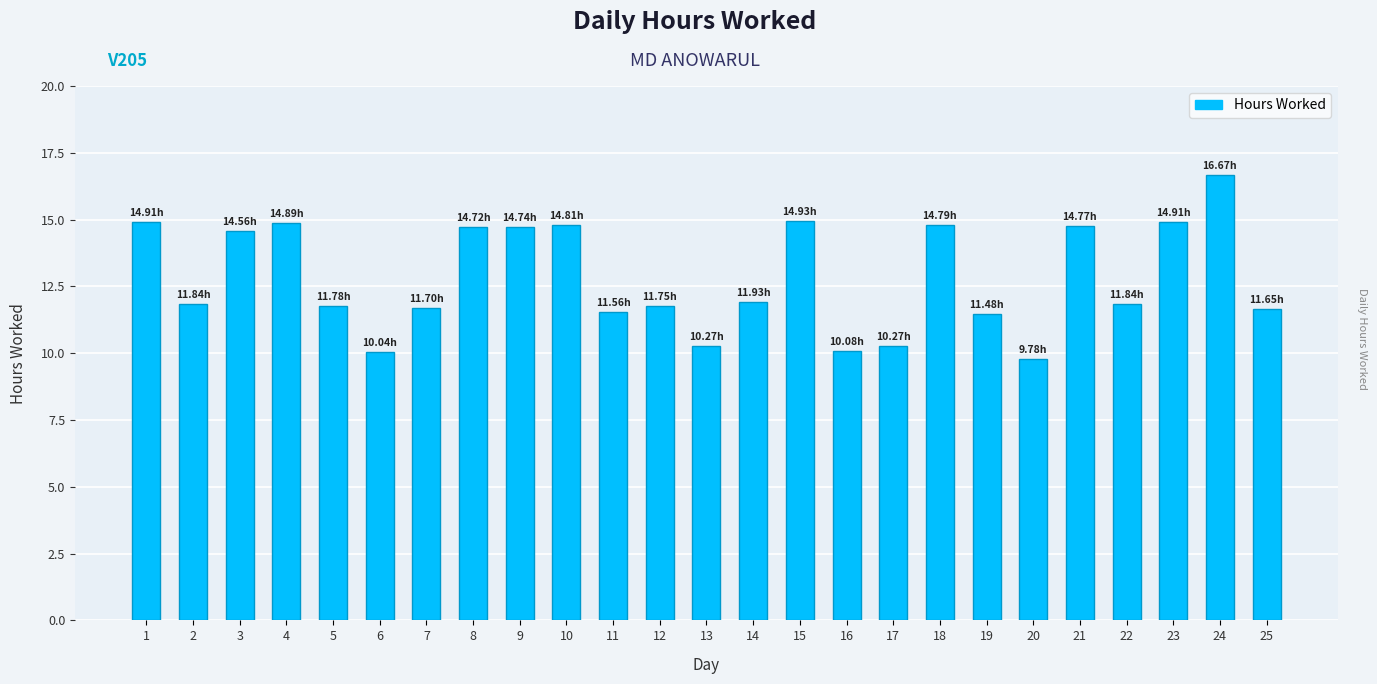

Are the bars horizontal?

No